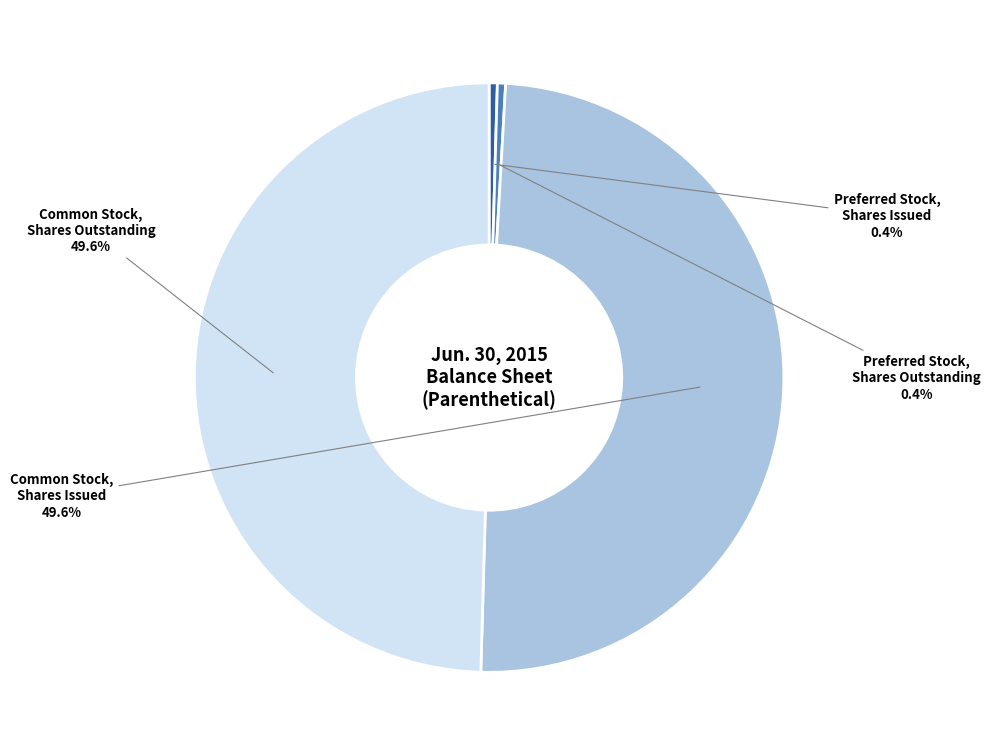

To the nearest percent, what is the average slice percentage?

25%